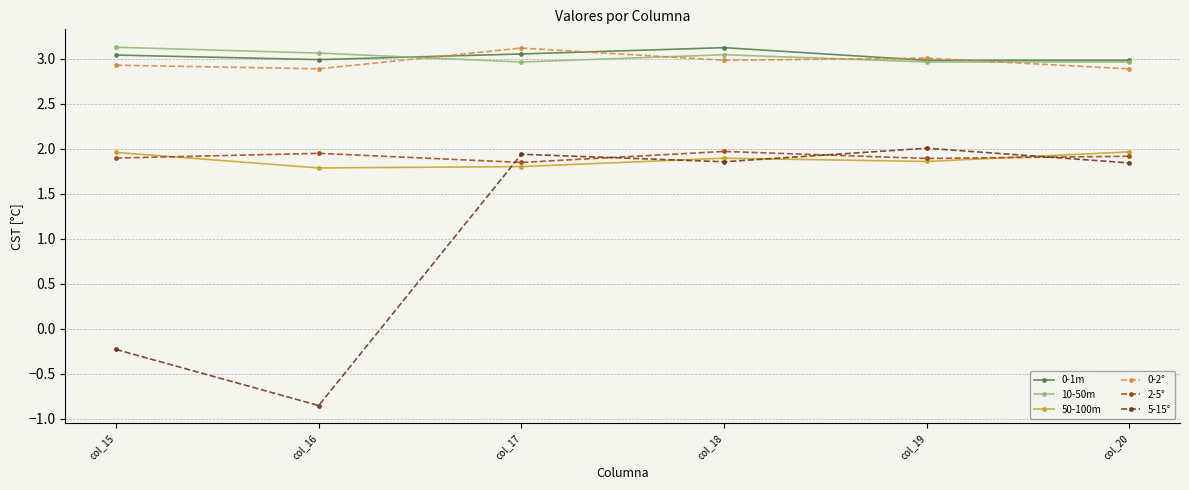

Which series has the largest range (max minus min)?

5-15°